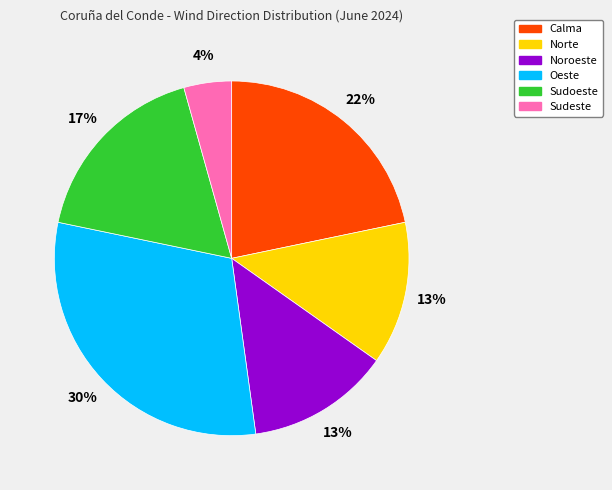

Between Sudeste and Norte, which is larger?

Norte